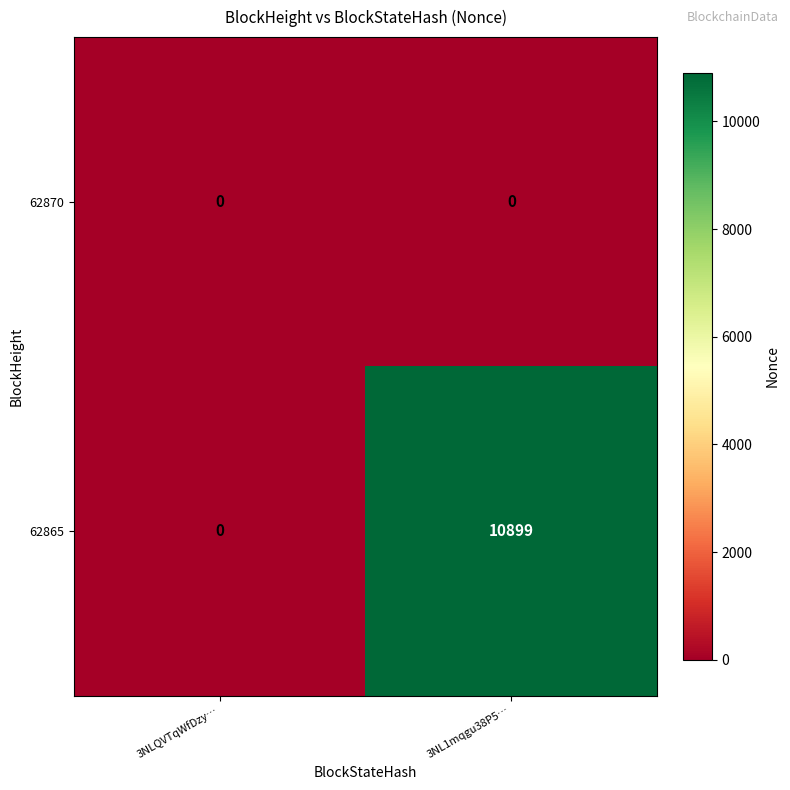

Which series has the largest range (max minus min)?

62865